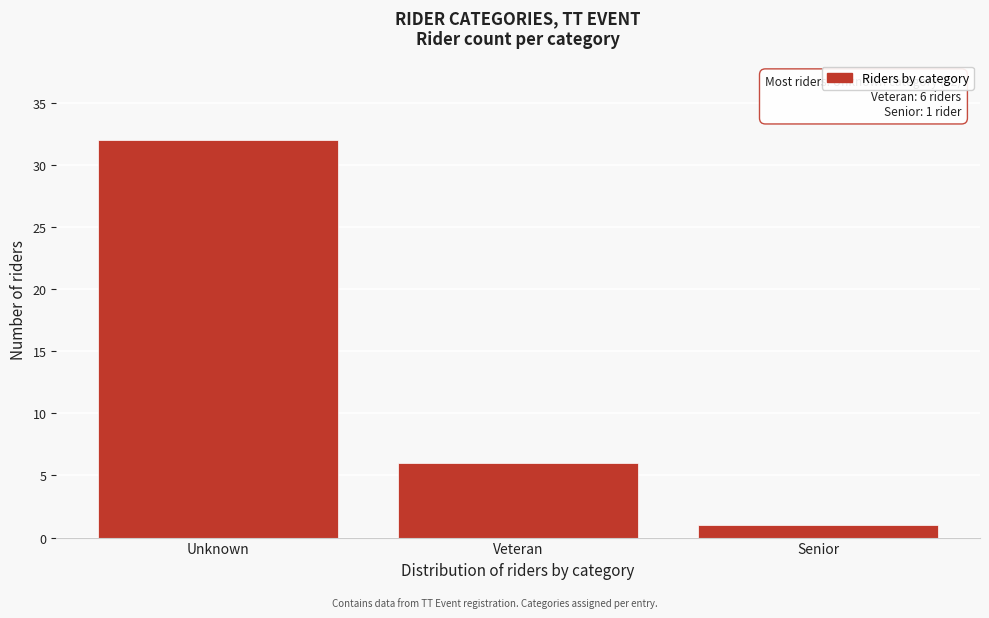

Reading left to right, list all the values displayed in this chart.

Unknown=32	Veteran=6	Senior=1